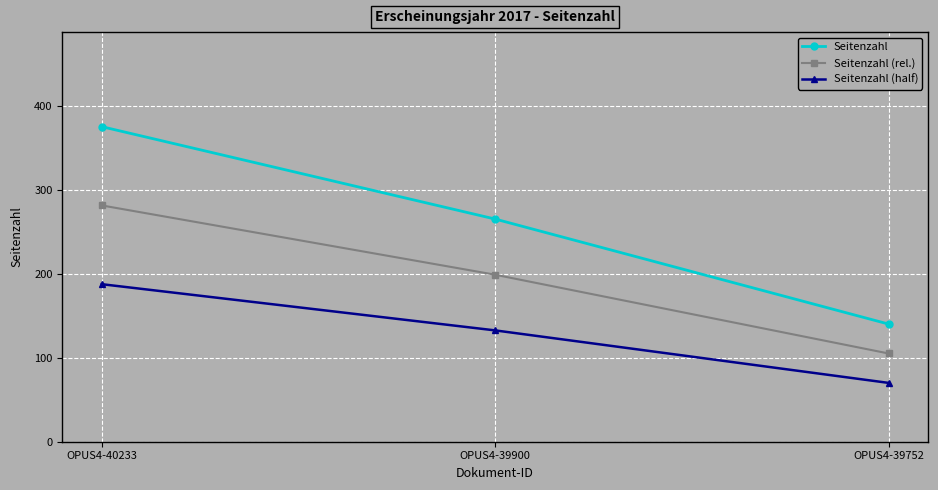

At which category is the sum across all series the highest?

OPUS4-40233